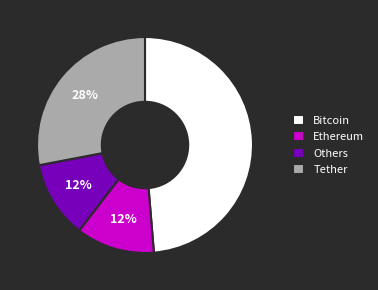

Is Others the majority of the pie?

No